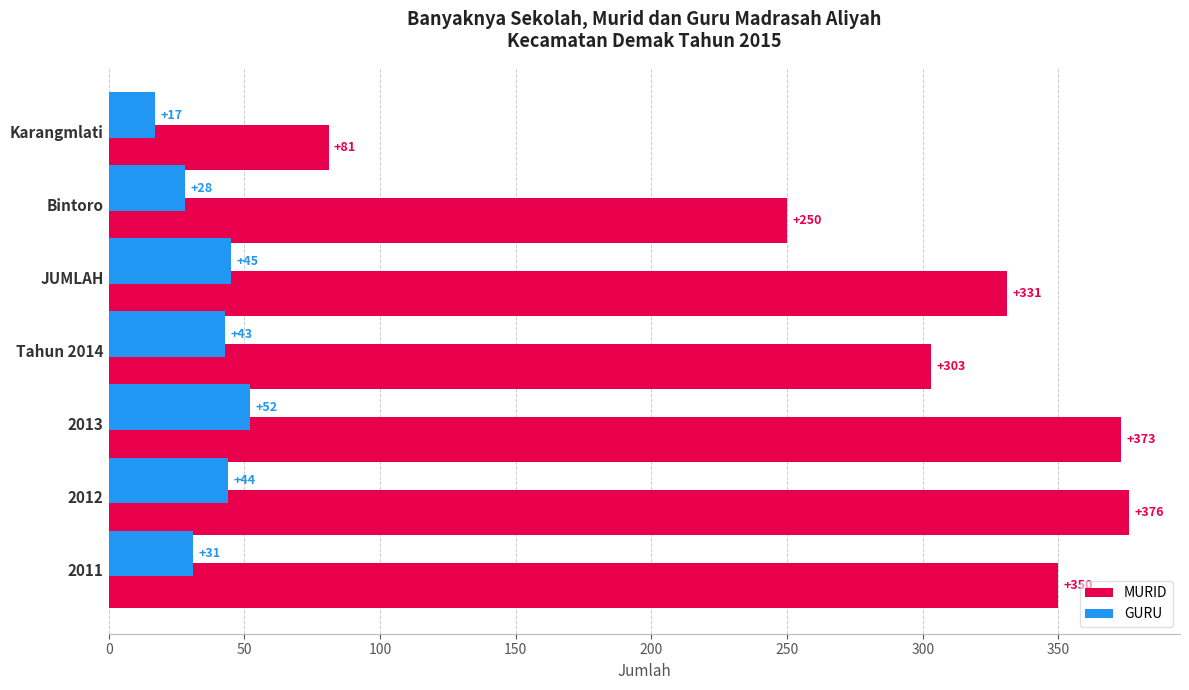

Which series has the widest spread of values?

MURID